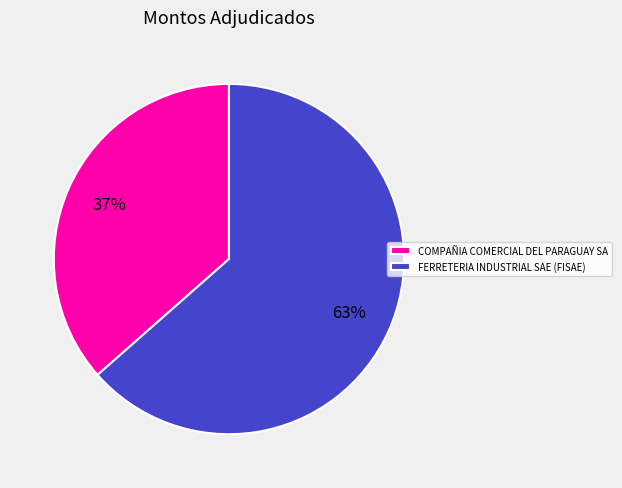

To the nearest percent, what is the average slice percentage?

50%